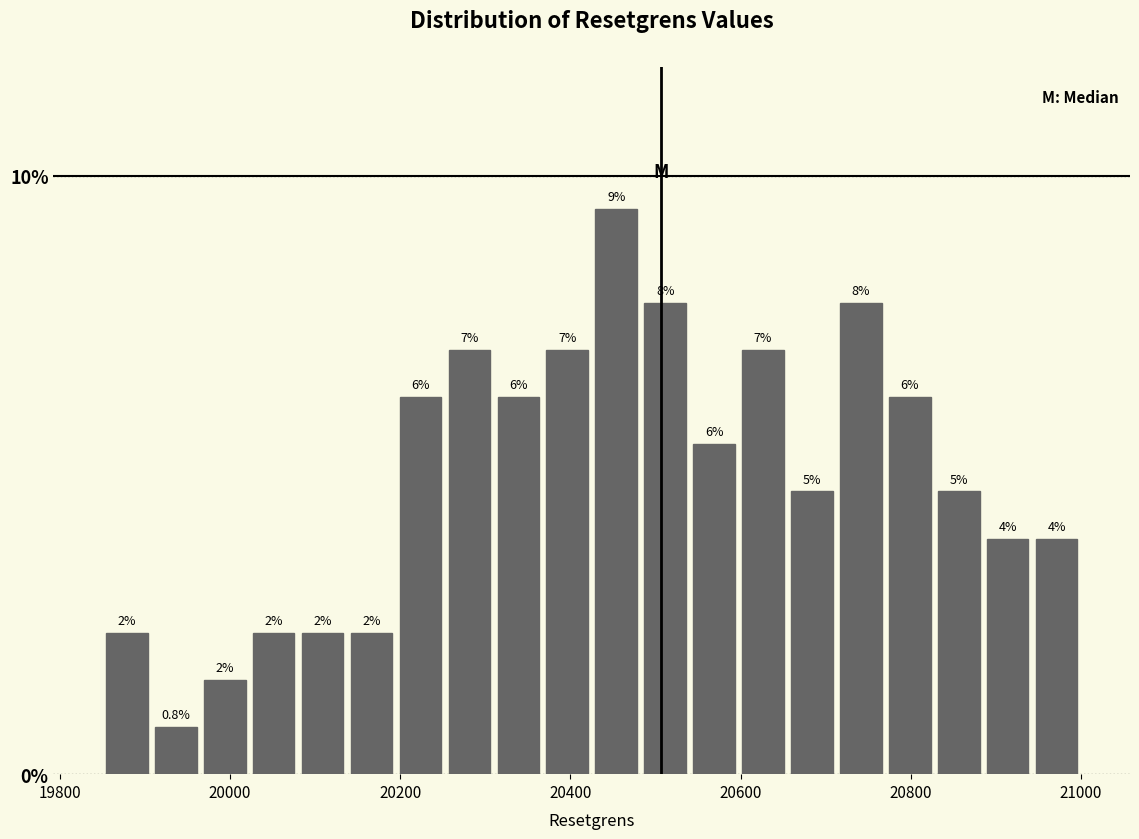

Around what value on the x-axis is the tallest bar? Give the approximate position of its centre, as read against the axis.

20460